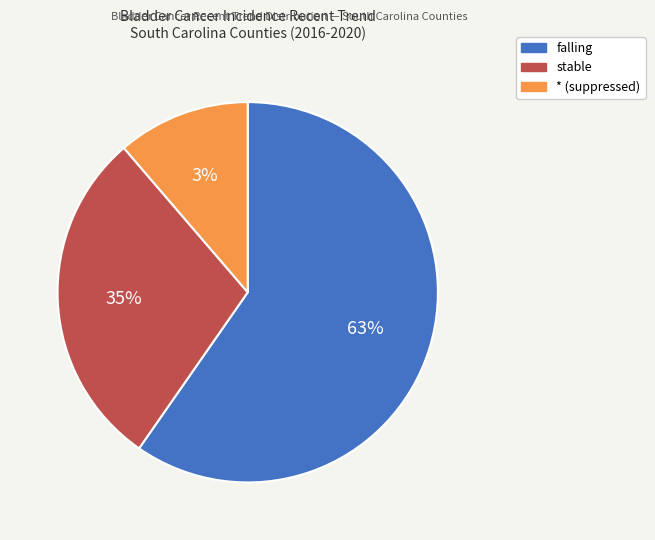

Is the sum of falling and * greater than half?

Yes